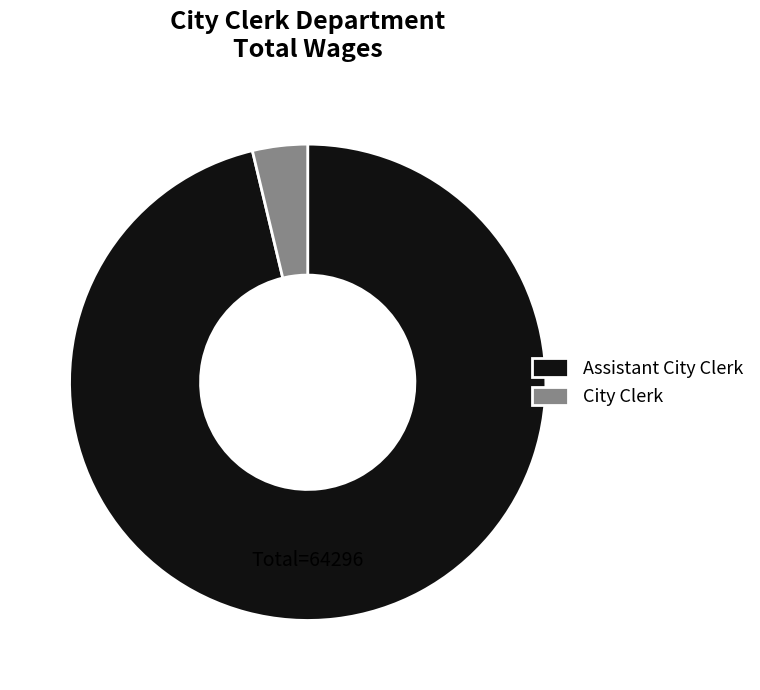

Which has a higher value, City Clerk or Assistant City Clerk?

Assistant City Clerk